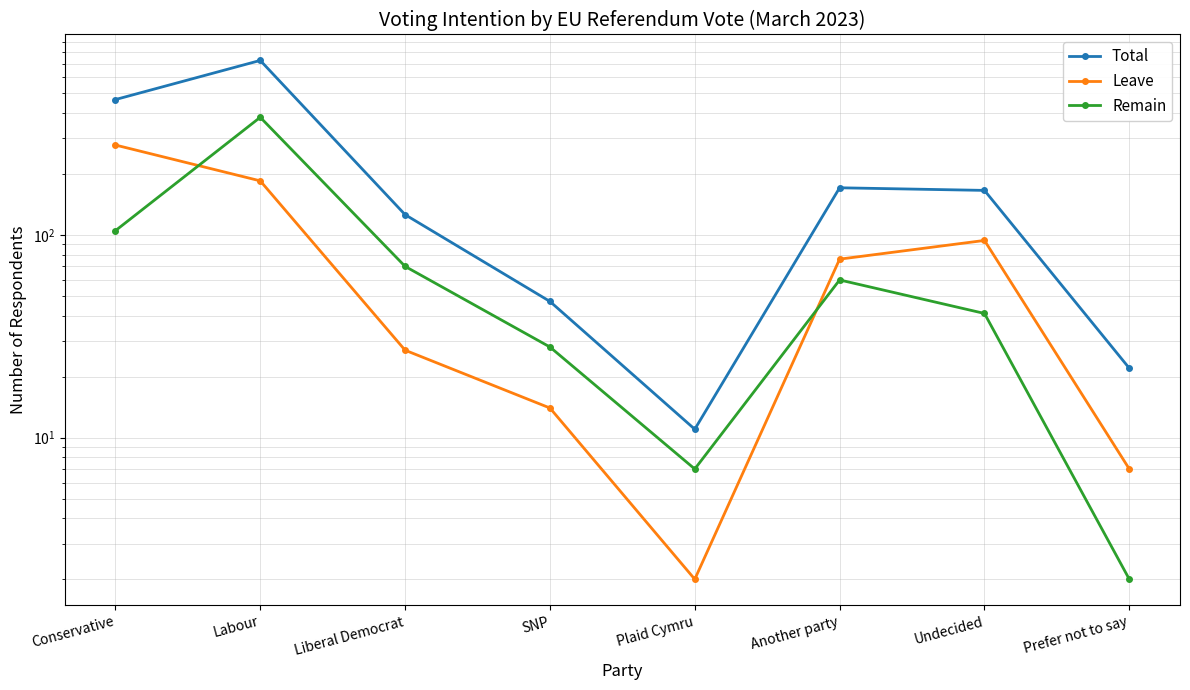

What is the difference between the highest and lowest values at Labour?

542